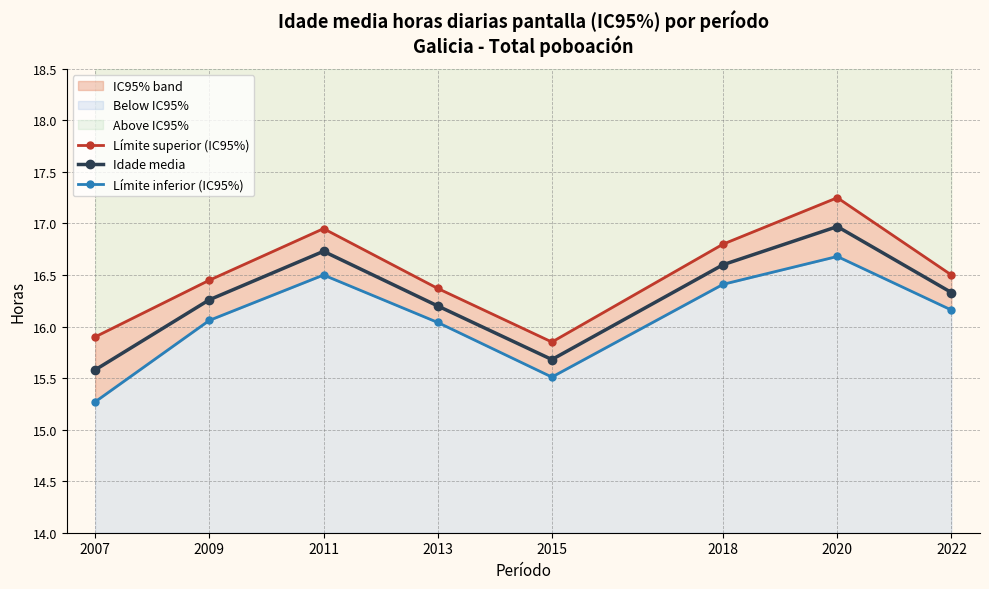

Reading left to right, transcribe all the data shown in this chart.

Límite superior (IC95%): 2007=15.9	2009=16.4	2011=16.9	2013=16.4	2015=15.8	2018=16.8	2020=17.2	2022=16.5
Idade media: 2007=15.6	2009=16.3	2011=16.7	2013=16.2	2015=15.7	2018=16.6	2020=17.0	2022=16.3
Límite inferior (IC95%): 2007=15.3	2009=16.1	2011=16.5	2013=16.0	2015=15.5	2018=16.4	2020=16.7	2022=16.2